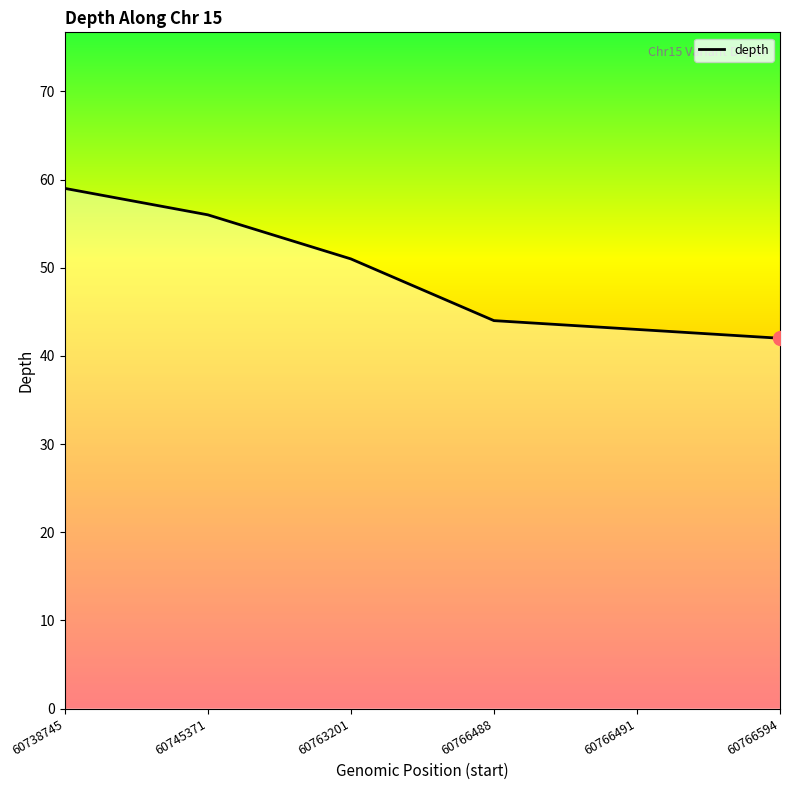

How many values are below 51?

3